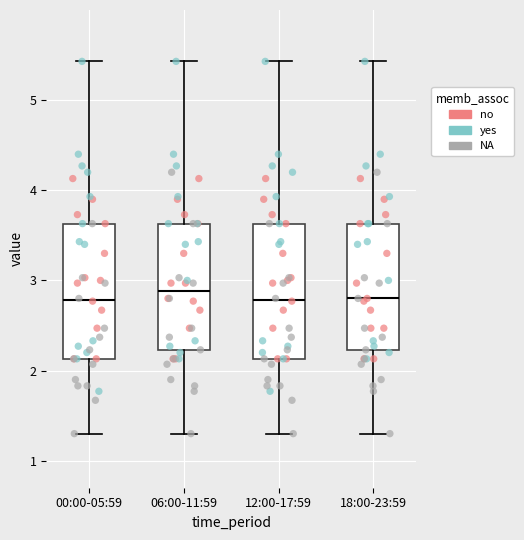

Where is the lower edge of the box for 12:00-17:59 on the y-axis? The values are not printed on the chart, so give them approximately, as read against the axis.

2.1